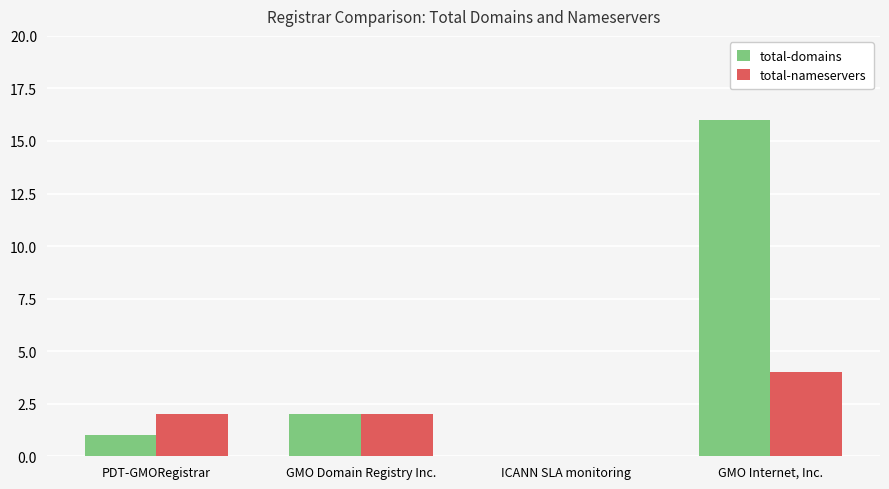

What is the maximum value shown in the chart?

16